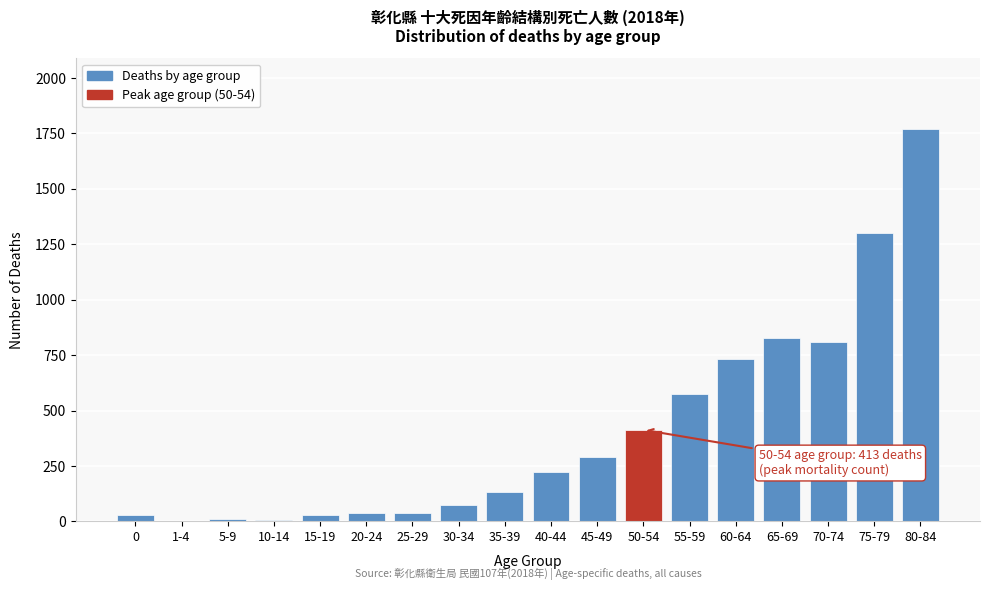

Where is the data nearest to the value 887?

65-69